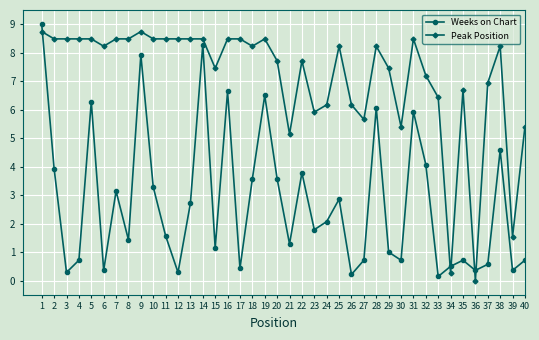

At which category is the sum across all series the highest?

1